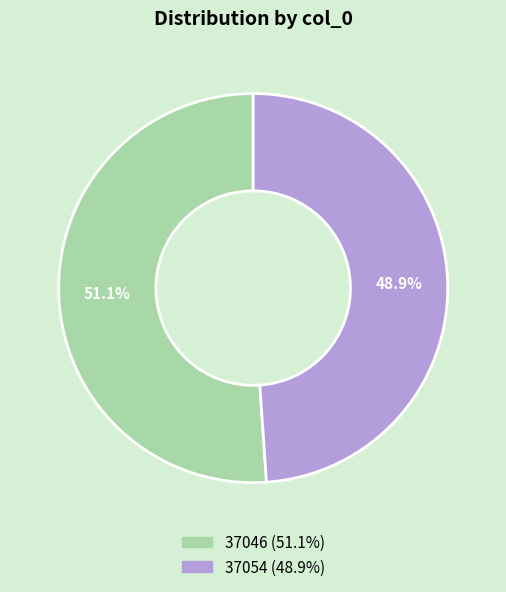

How many segments does this pie chart have?

2